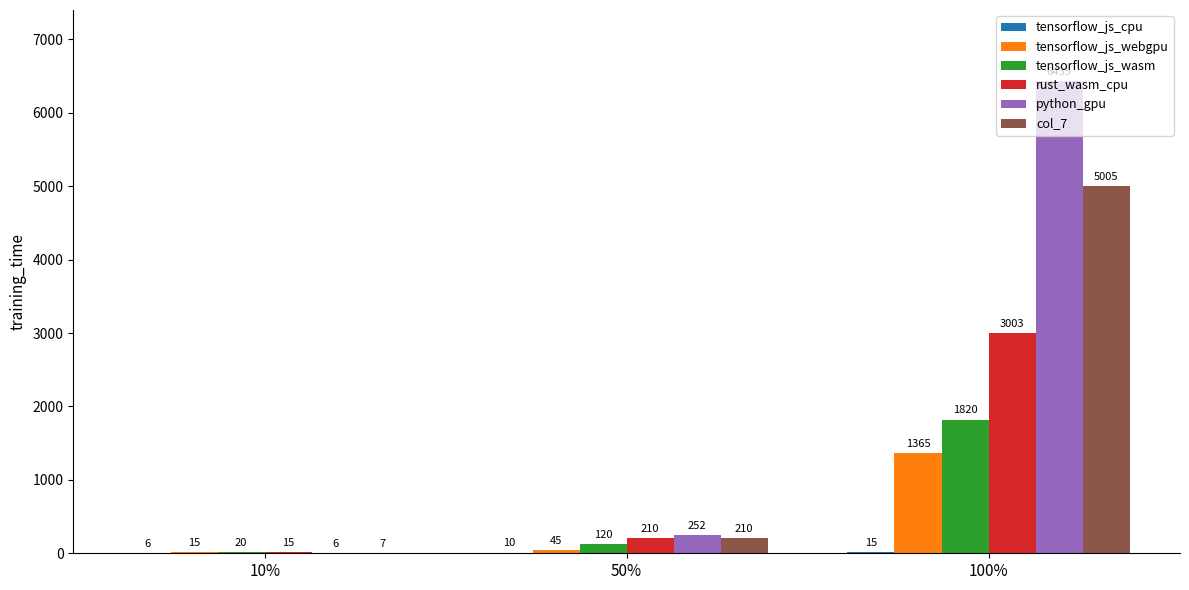

How many groups of bars are there?

3